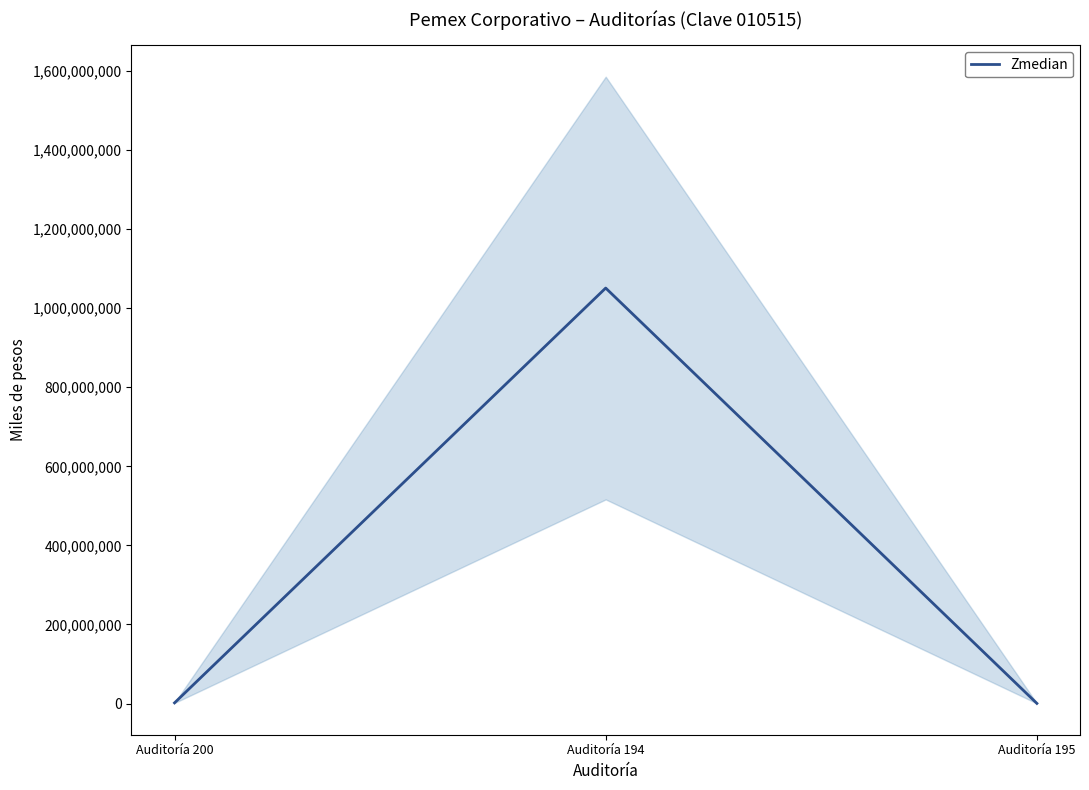

How many data points are less than 1594794?

1